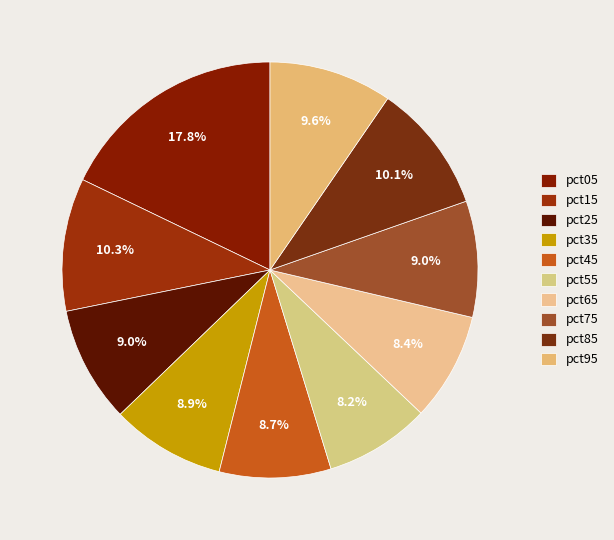

Does any single category account for the majority?

No